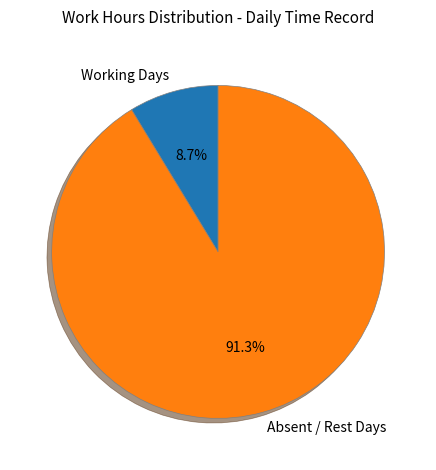

Count the number of slices in the pie.

2